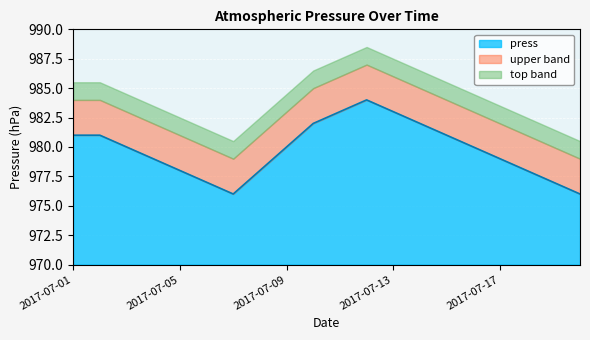

True or false: the data shows 546 at 2017-07-16.

False